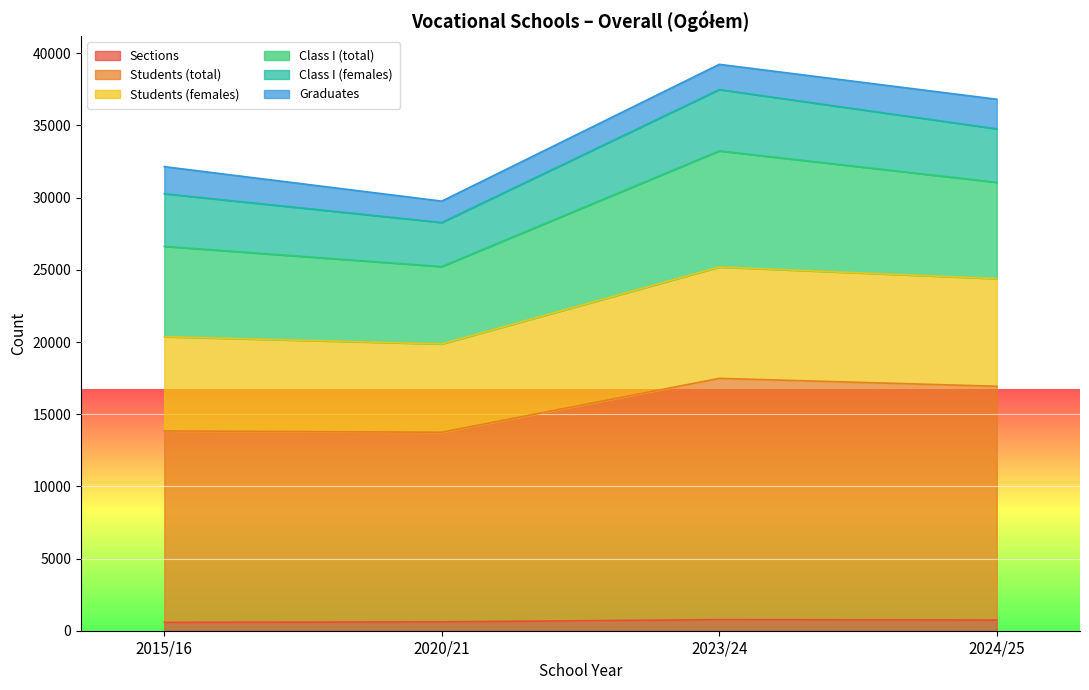

At which label is Sections closest to 672?

2020/21